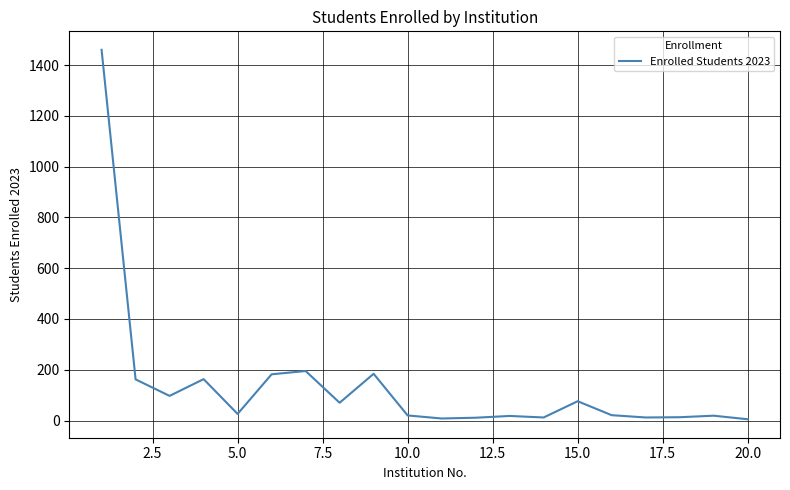

Does the chart have visible grid lines?

Yes